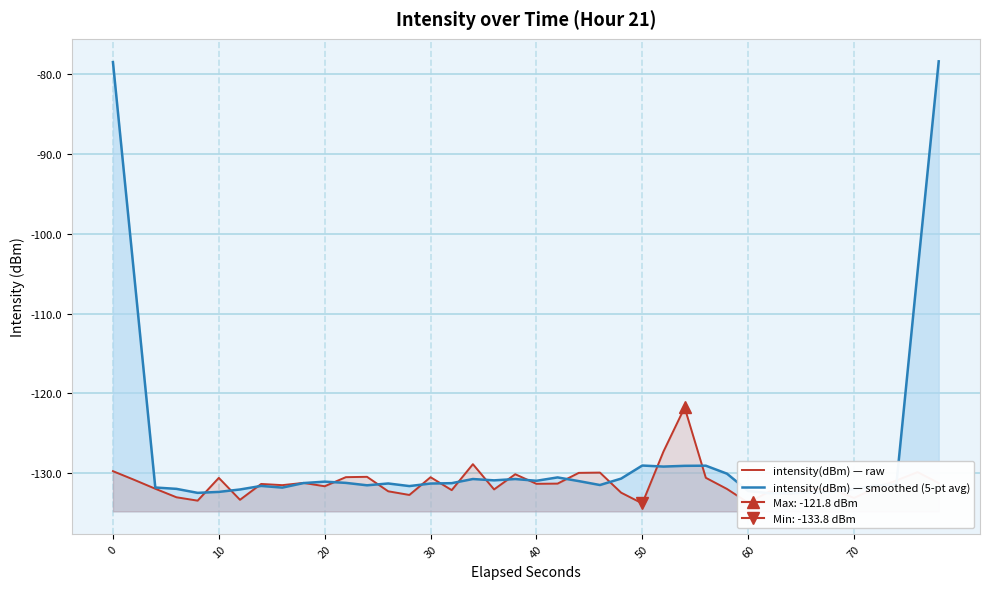

The value of intensity(dBm) — smoothed (5-pt avg) at 24 is -70.9. True or false?

False